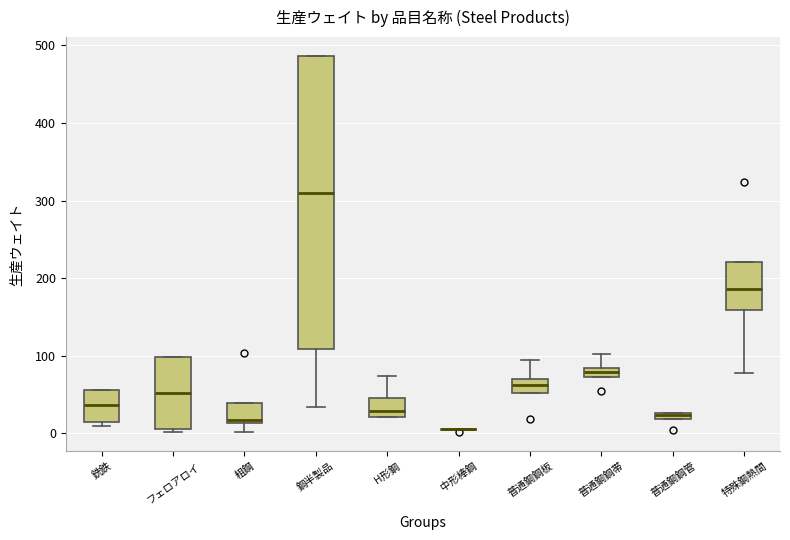

Which box is the tallest, from its lower edge to its upper edge?

鋼半製品